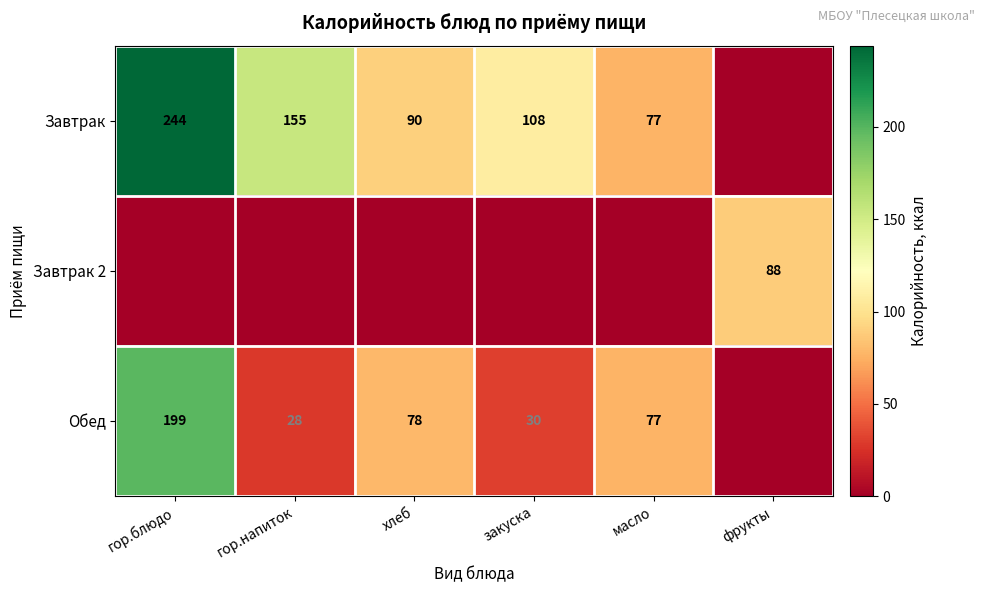

How many data points does each series have?

6